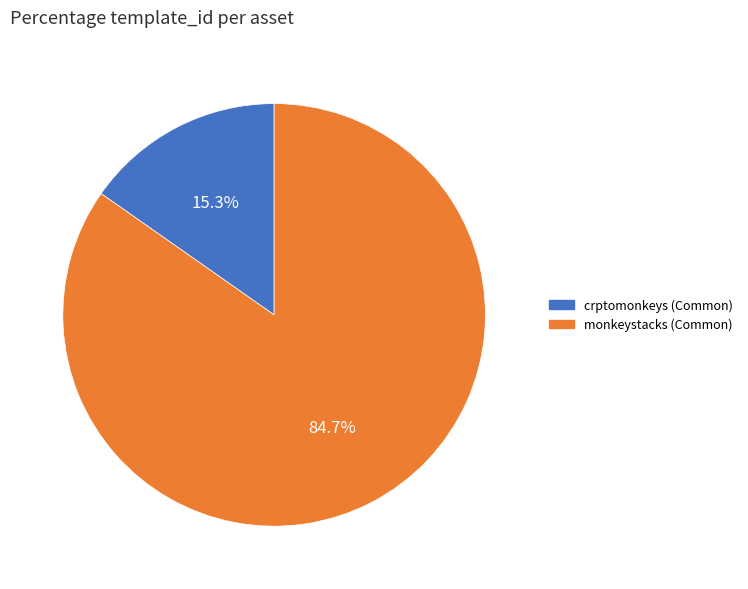

How many slices are in this pie chart?

2